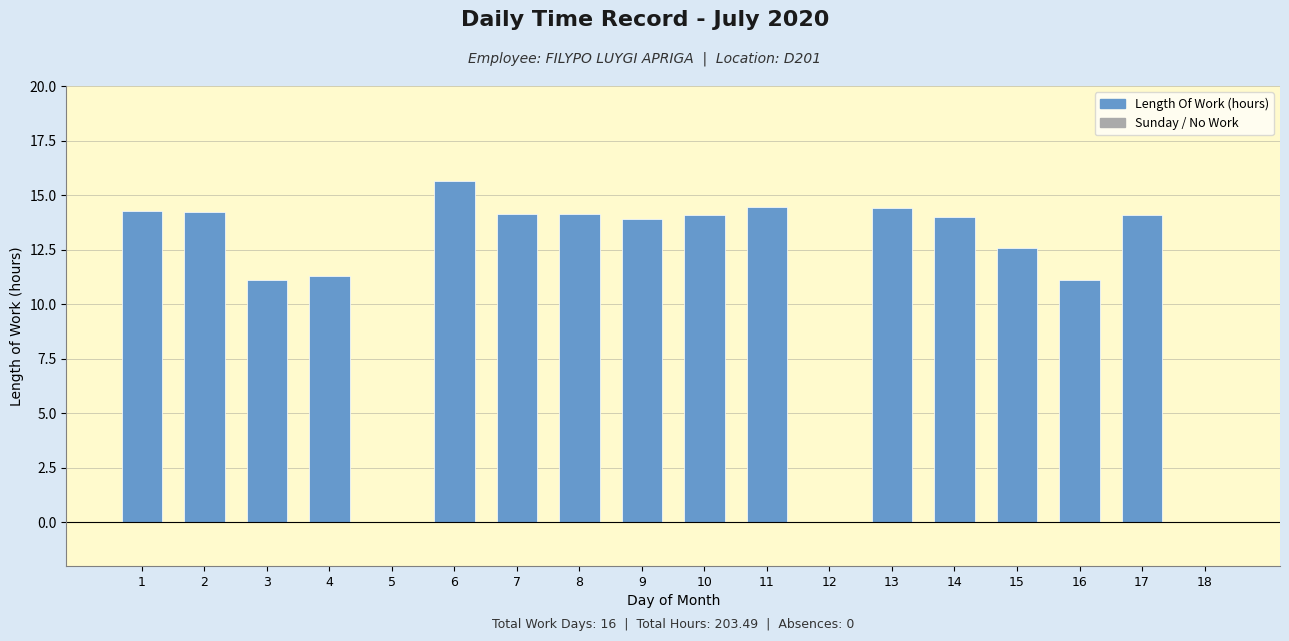

What is the maximum value shown in the chart?

15.6